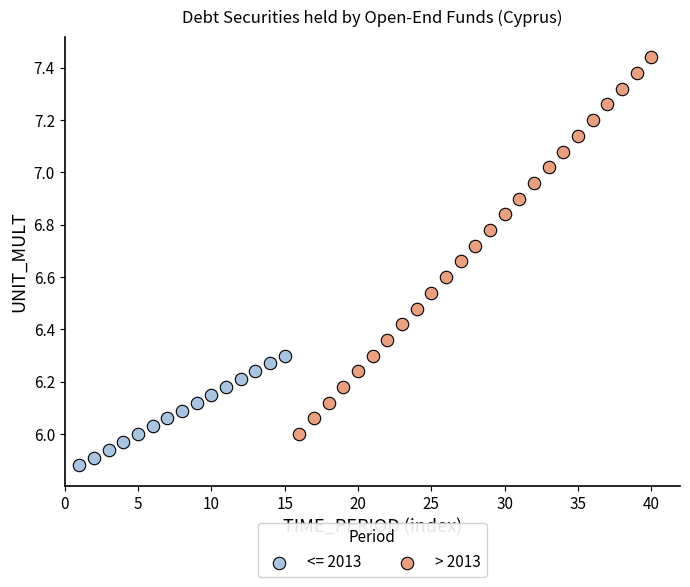

Which series reaches the maximum Y coordinate?

> 2013